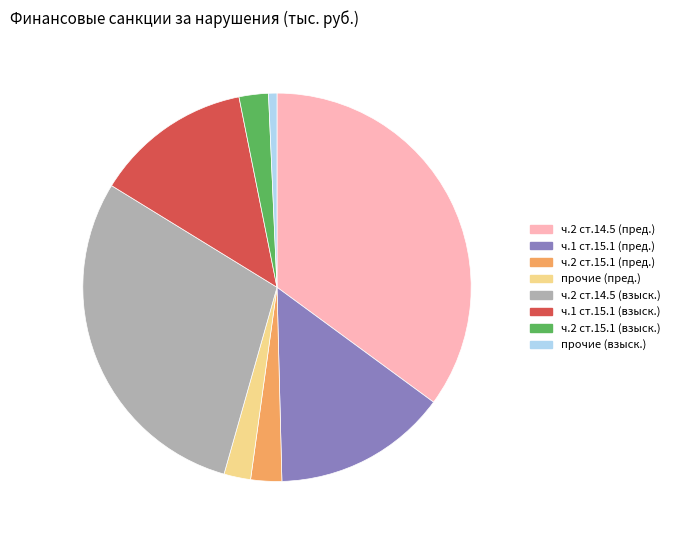

Does any single category account for the majority?

No